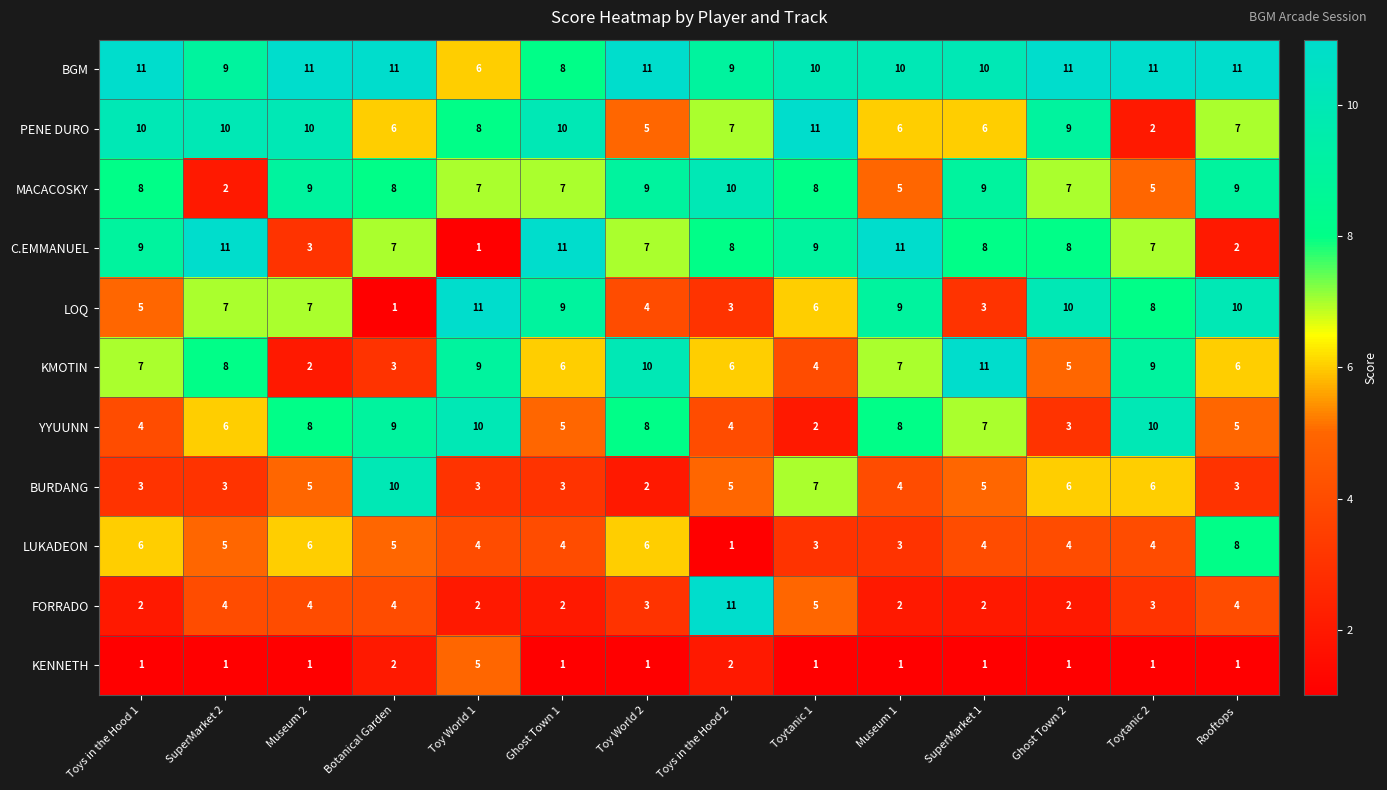

Which category has the lowest value in the LUKADEON series?

Toys in the Hood 2